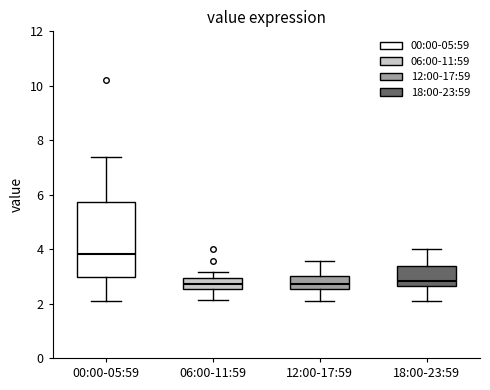

Reading left to right, read every box against the y-axis: the position of its median line, the range the box covers, and the ends of its whiskers. The values are not printed on the chart, so give them approximately, as read against the axis.

00:00-05:59: median 3.8, box 3.0 to 5.8, whiskers 2.2 to 7.4
06:00-11:59: median 2.8, box 2.6 to 3.0, whiskers 2.2 to 3.2
12:00-17:59: median 2.8, box 2.6 to 3.0, whiskers 2.2 to 3.6
18:00-23:59: median 2.8, box 2.6 to 3.4, whiskers 2.2 to 4.0